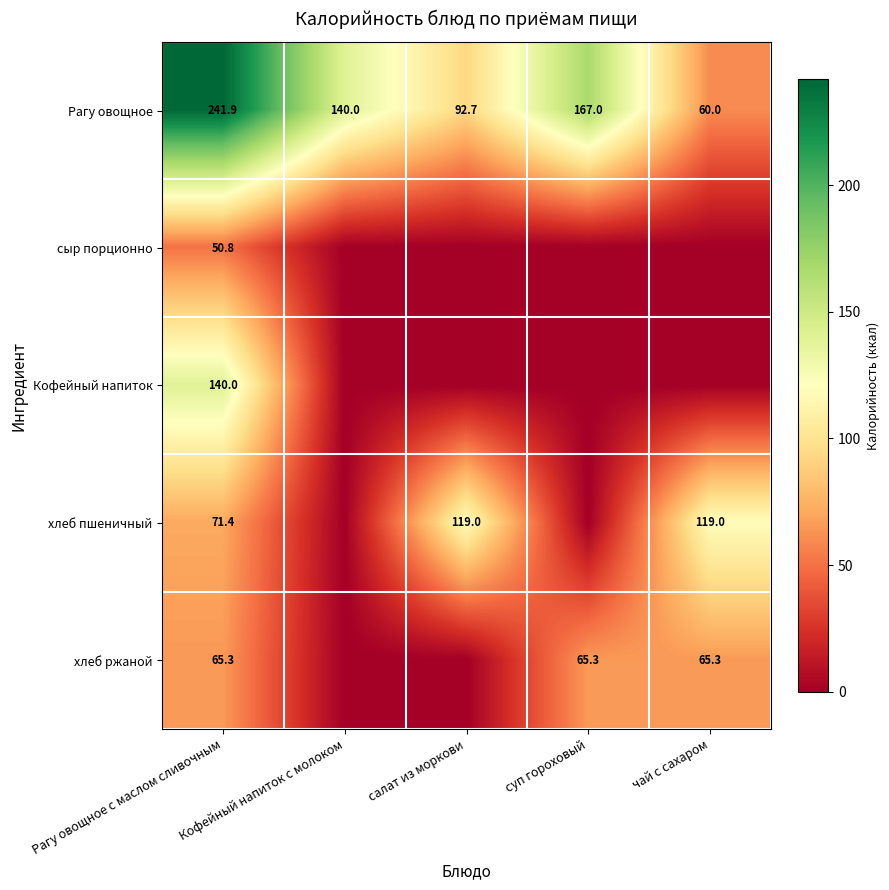

Where is Рагу овощное nearest to the value 150?

Кофейный напиток с молоком